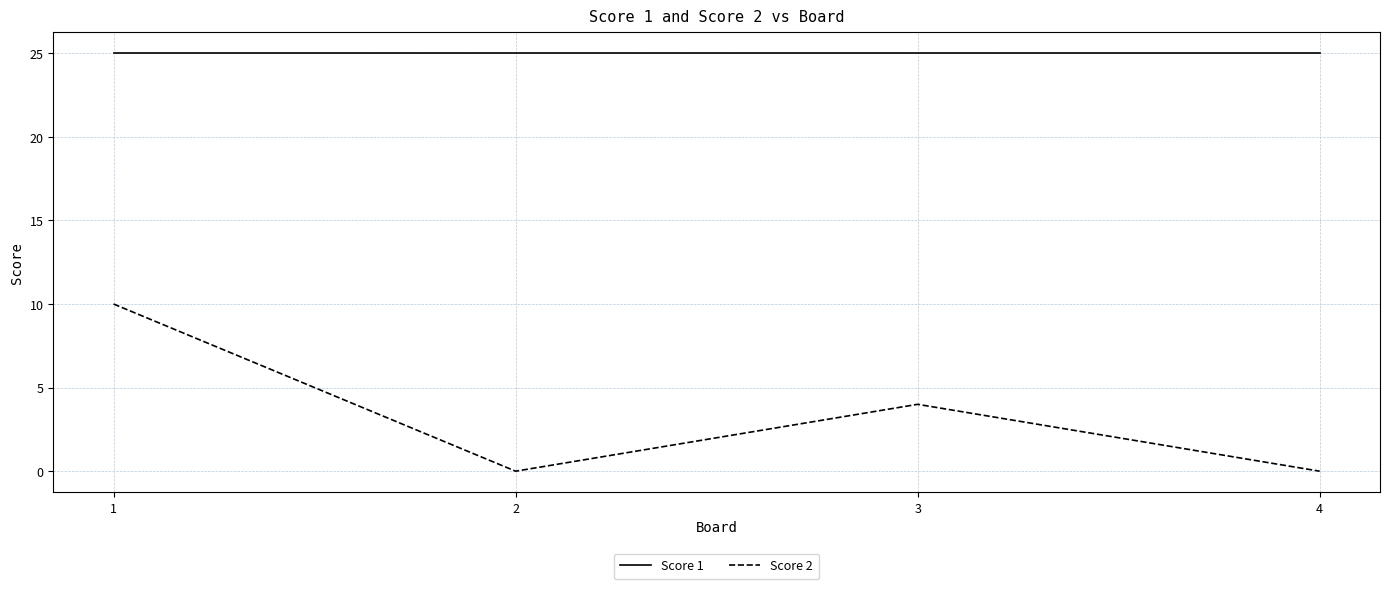

Reading right to left, transcribe all the data shown in this chart.

Score 1: 25	25	25	25
Score 2: 0	4	0	10